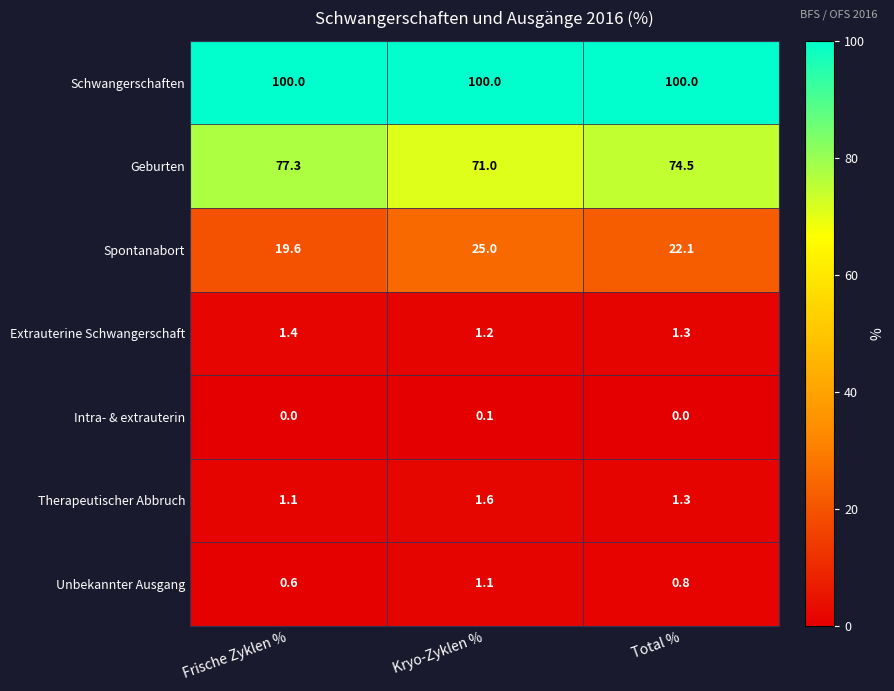

Reading left to right, list all the values displayed in this chart.

Schwangerschaften: 100.0	100.0	100.0
Geburten: 77.3	71.0	74.5
Spontanabort: 19.6	25.0	22.1
Extrauterine Schwangerschaft: 1.4	1.2	1.3
Intra- & extrauterin: 0.0	0.1	0.0
Therapeutischer Abbruch: 1.1	1.6	1.3
Unbekannter Ausgang: 0.6	1.1	0.8